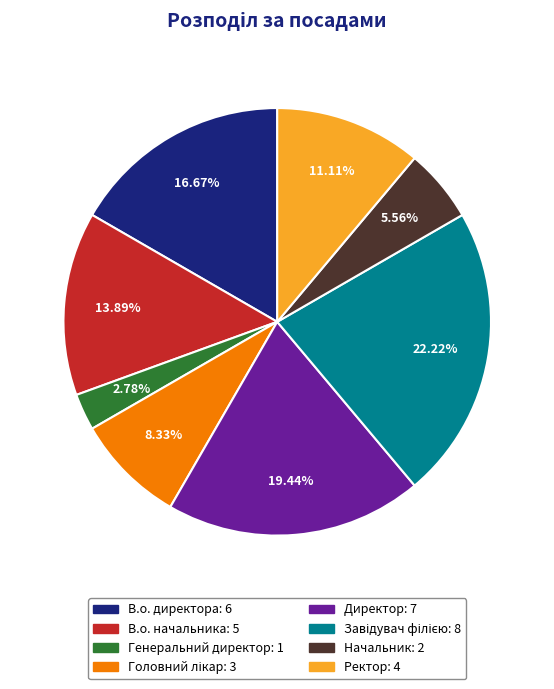

Is the sum of Ректор and Начальник greater than half?

No